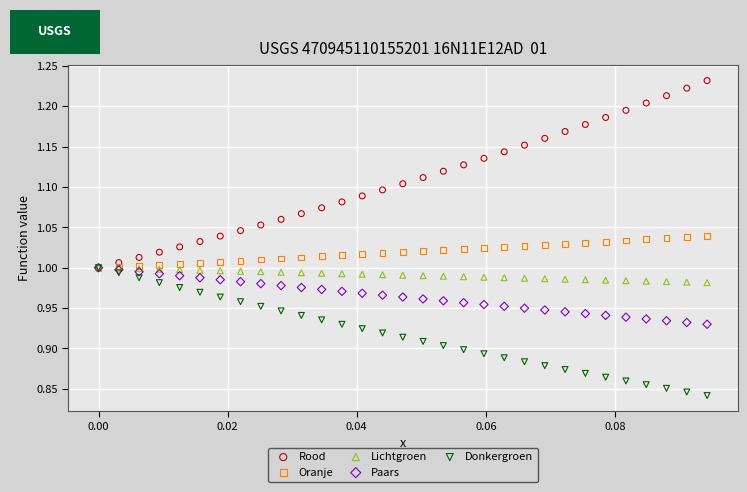

Which series has the widest spread of Y values?

Rood